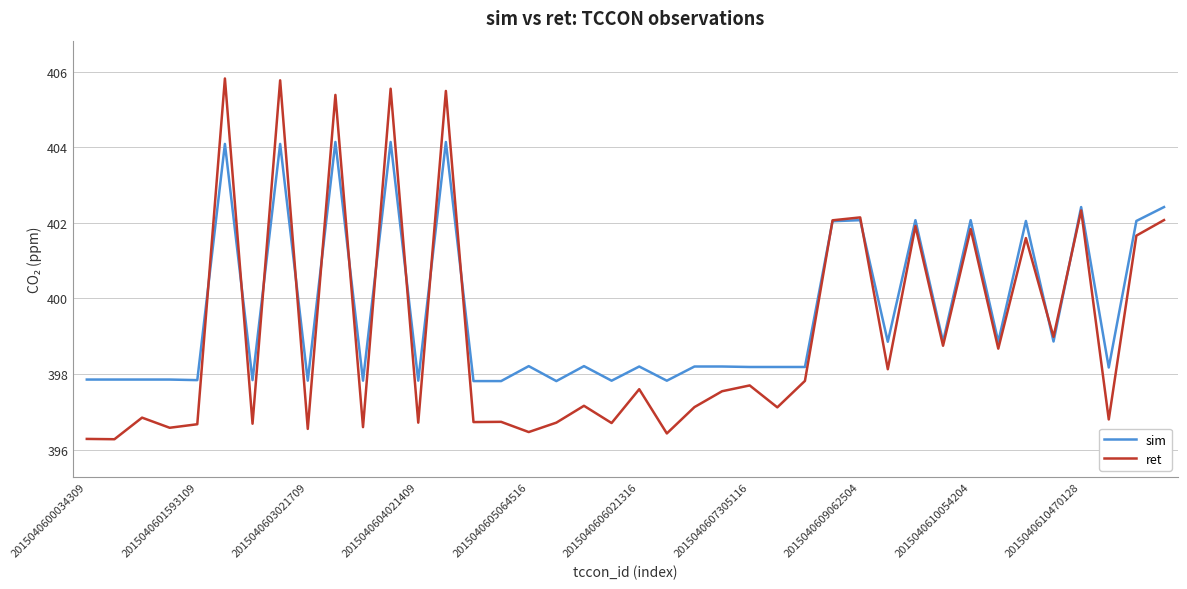

Which series has the largest total across all categories?

sim